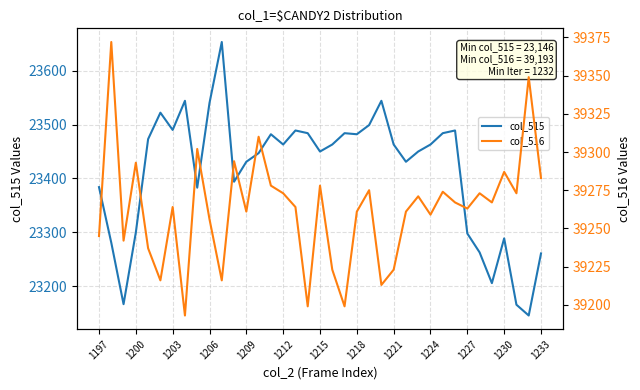

True or false: col_515 and col_516 intersect in this chart.

False